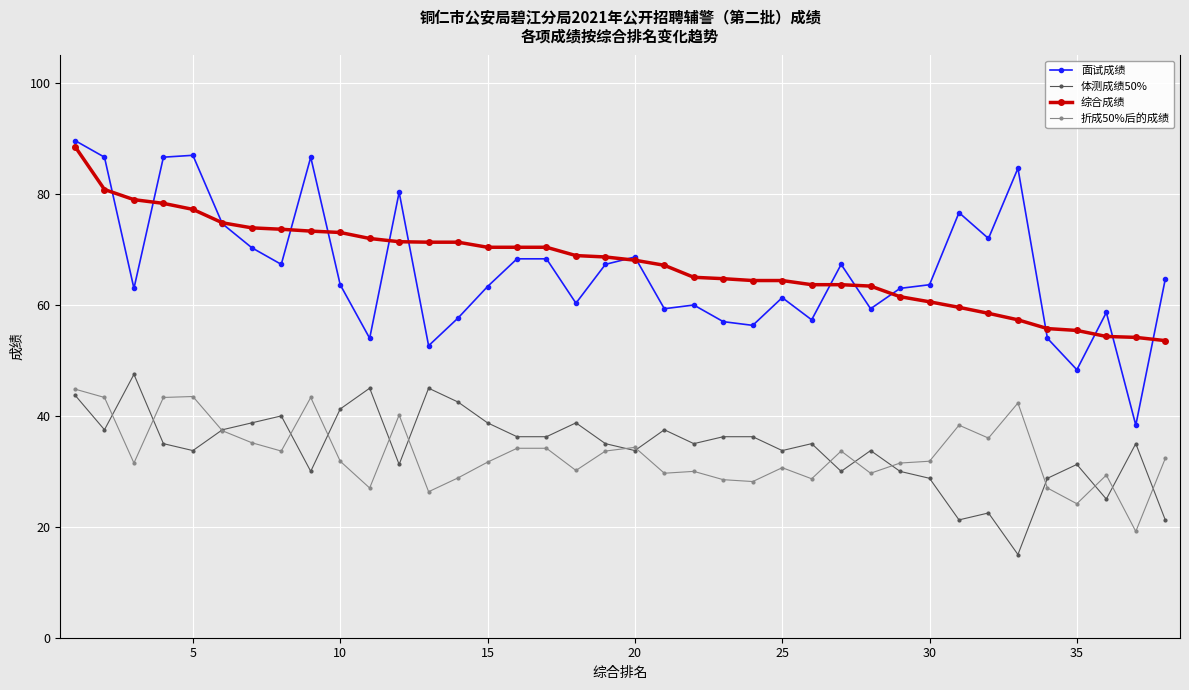

Which series has the largest range (max minus min)?

面试成绩